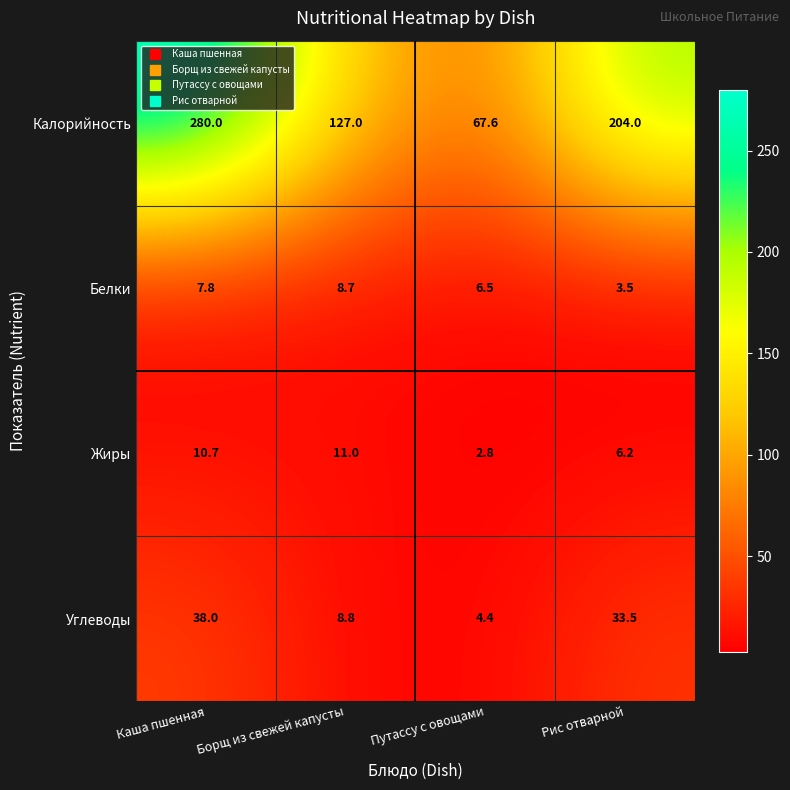

What is the difference between the second highest and minimum values in the Углеводы series?

29.1